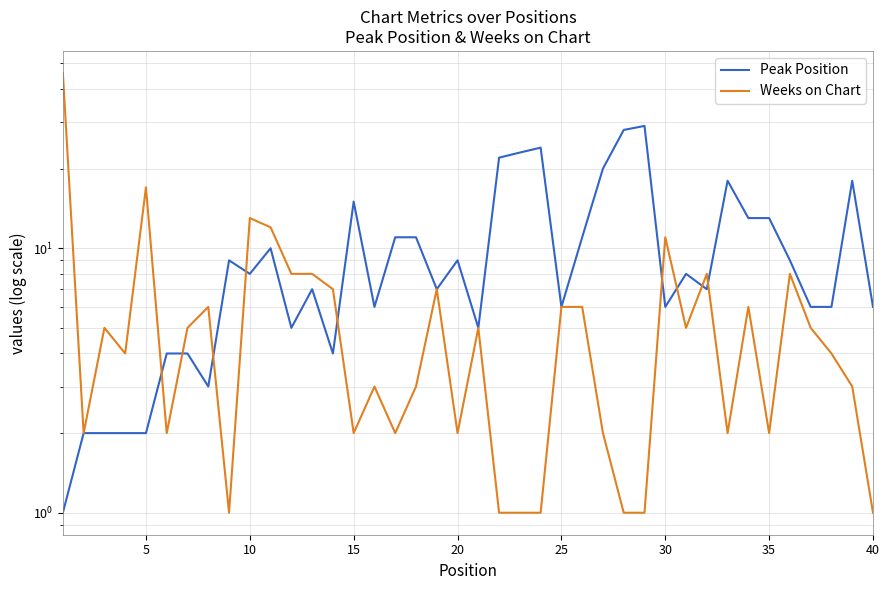

The Peak Position series shows 8 at 16. True or false?

False